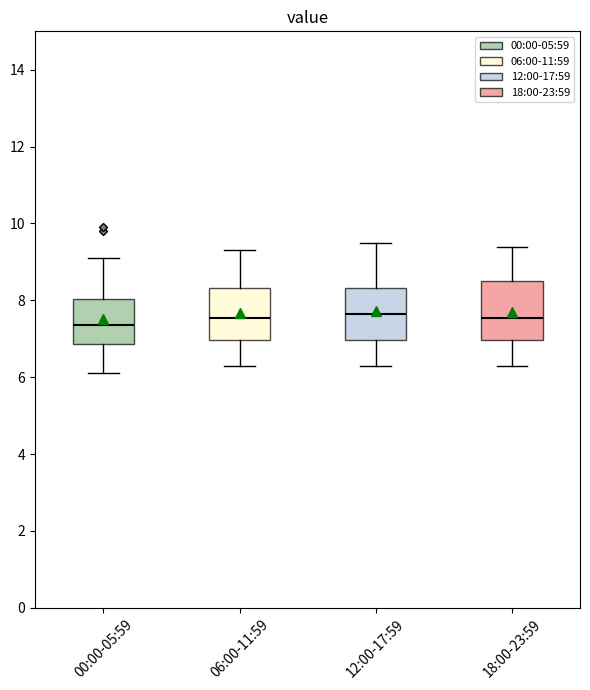

Which box has the lowest median line?

00:00-05:59